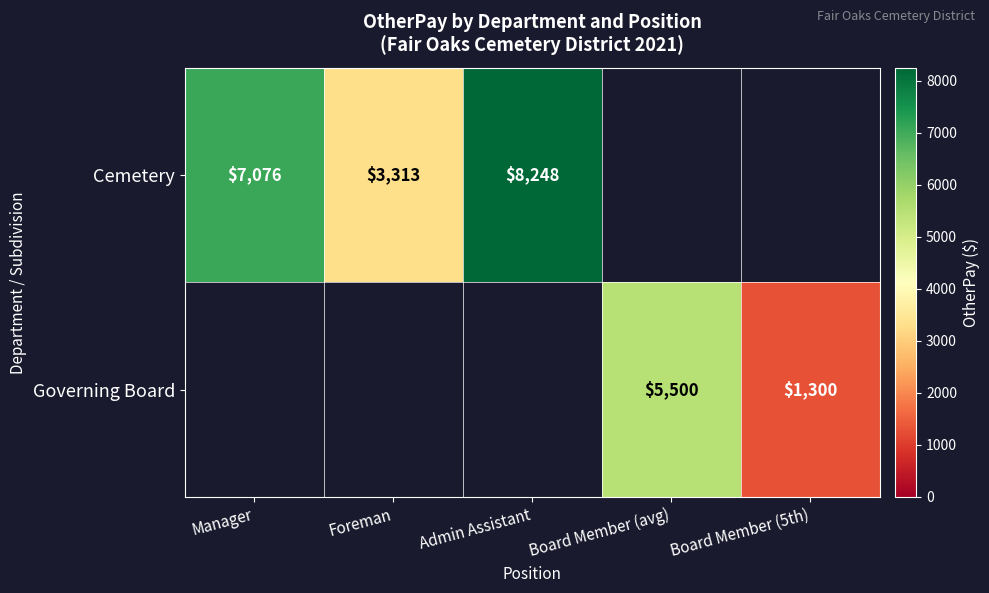

The Cemetery series shows 8248 at Admin Assistant. True or false?

True